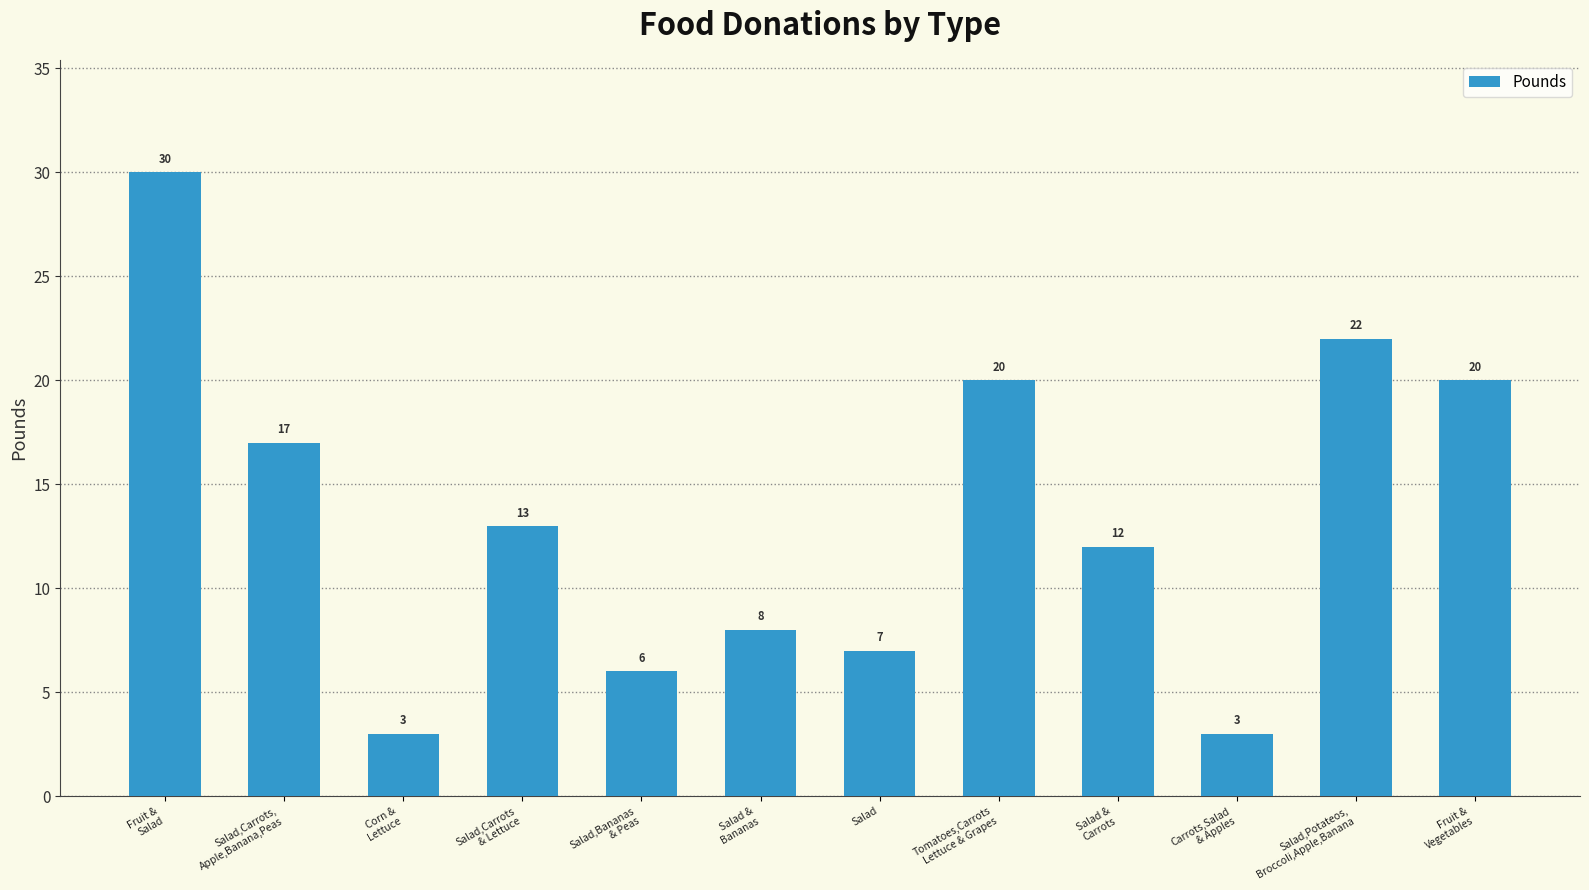

What is the sum of all values?

161